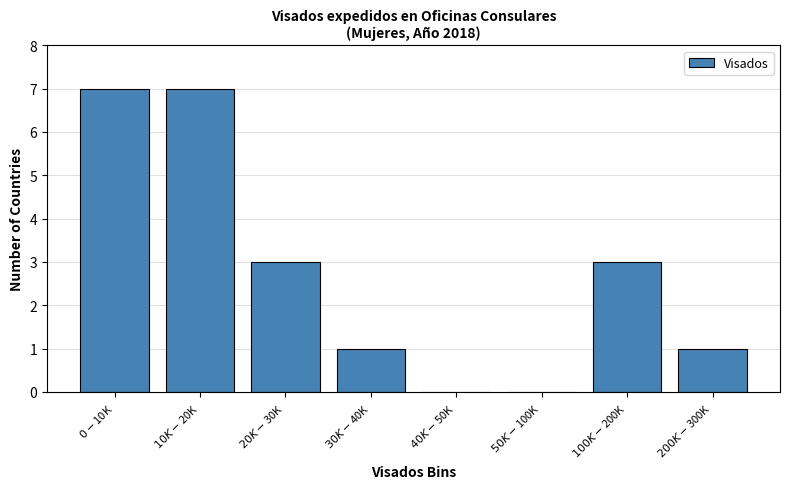

What is the sum of all values?

22